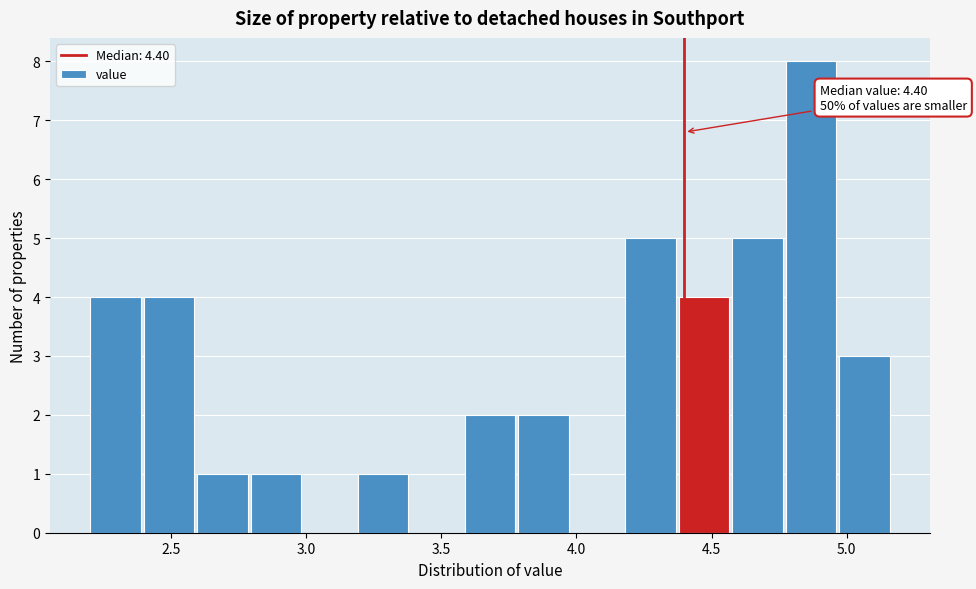

Read against the x-axis, roughly where is the centre of the tallest bar?

4.85